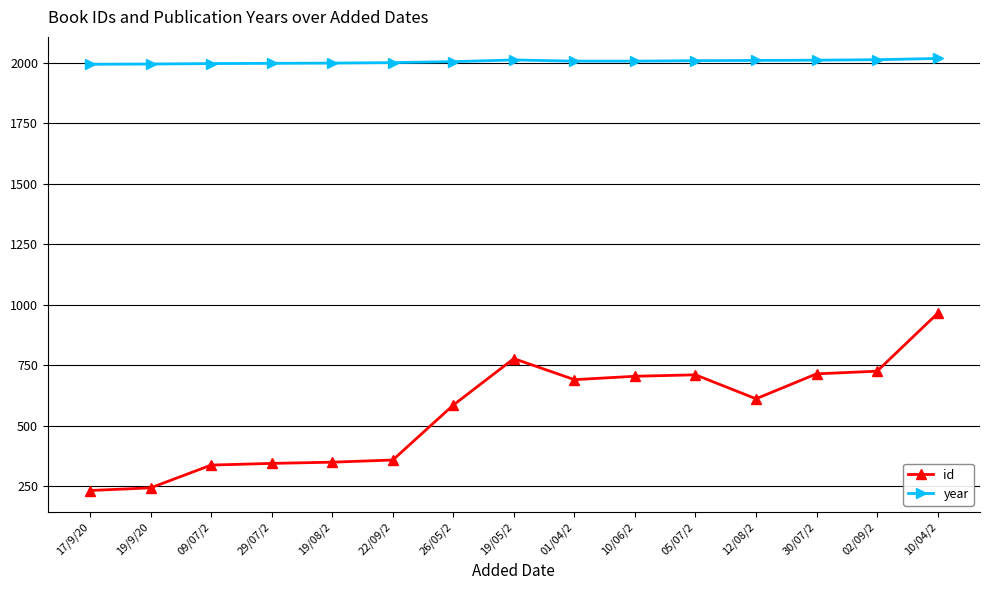

True or false: year has a value of 1997 at 29/07/2.

True